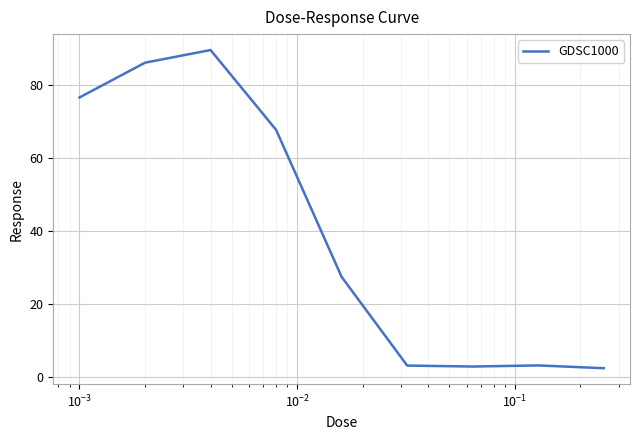

What is the minimum value shown in the chart?

2.4